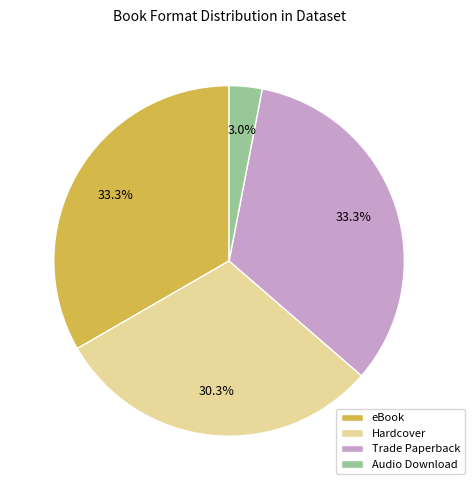

How many slices are in this pie chart?

4